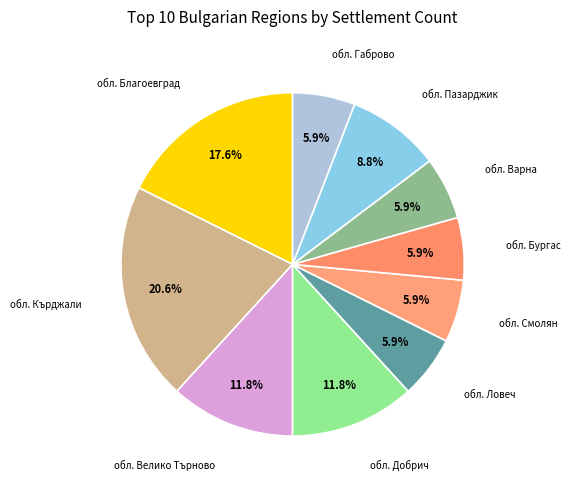

What is the ratio of the value at обл. Варна to the value at обл. Кърджали?

0.3